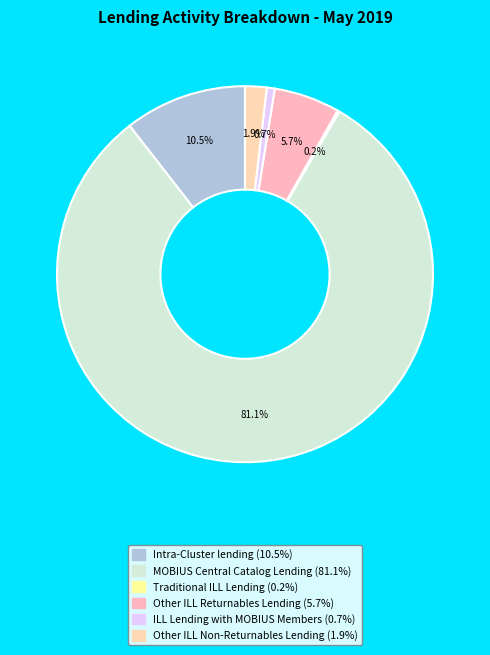

How many slices are in this pie chart?

6